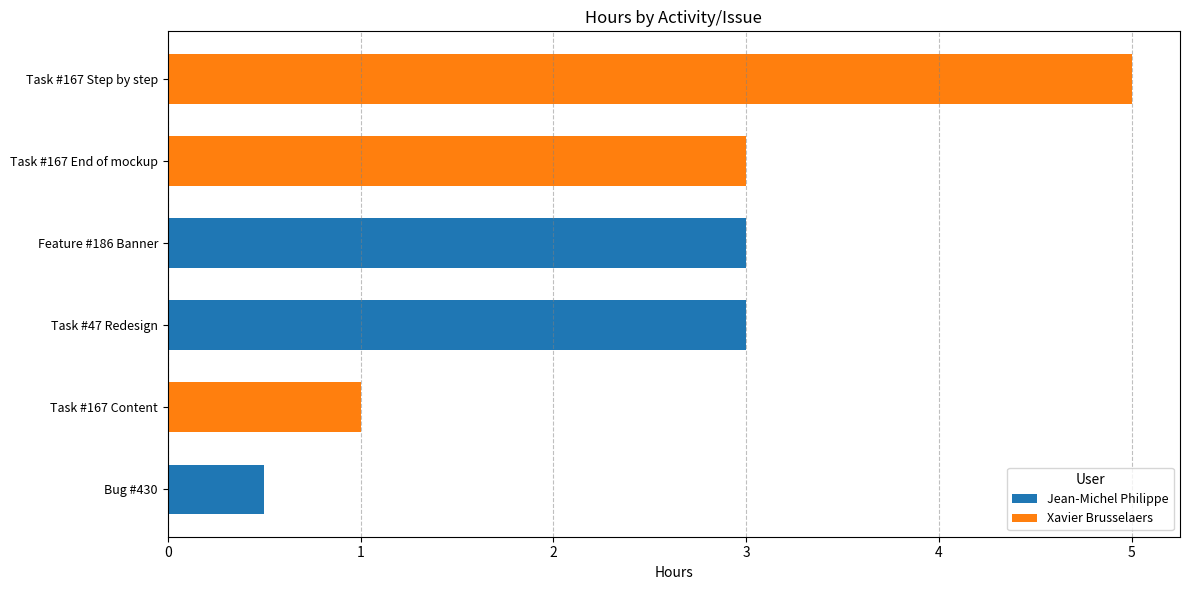

How many data points does each series have?

6